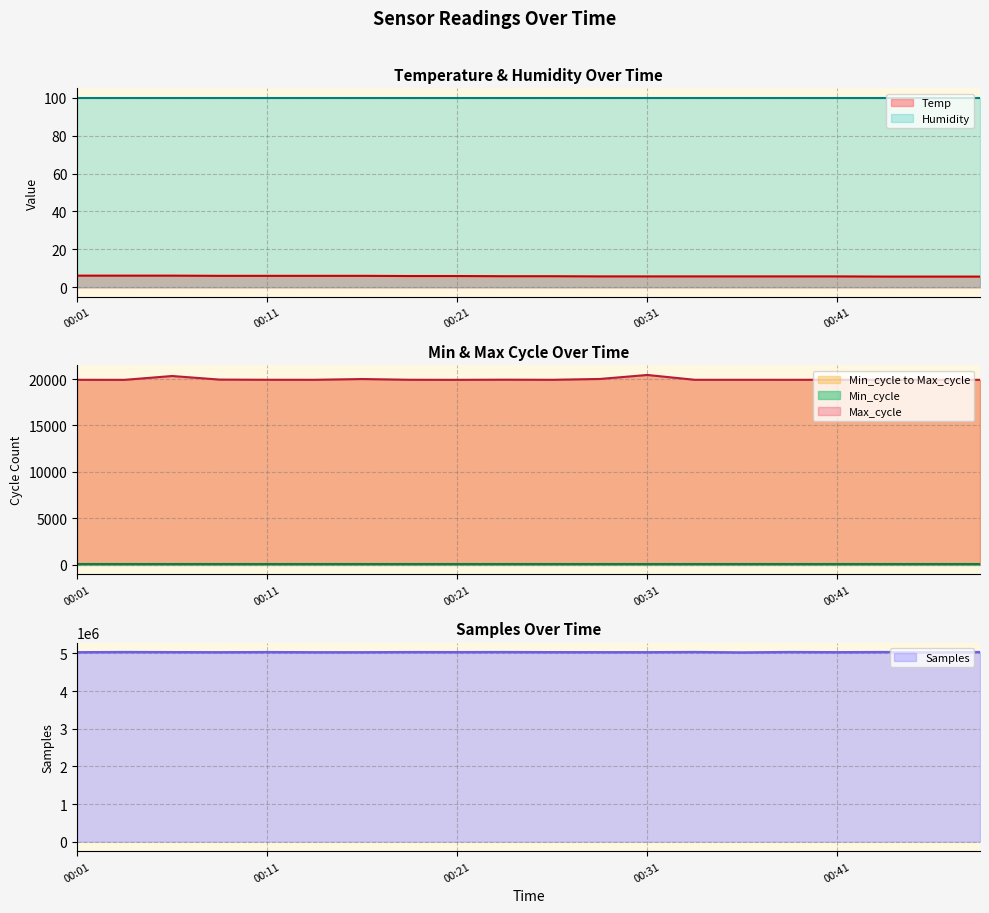

What is the total value across all series at 00:18?

5050912.0